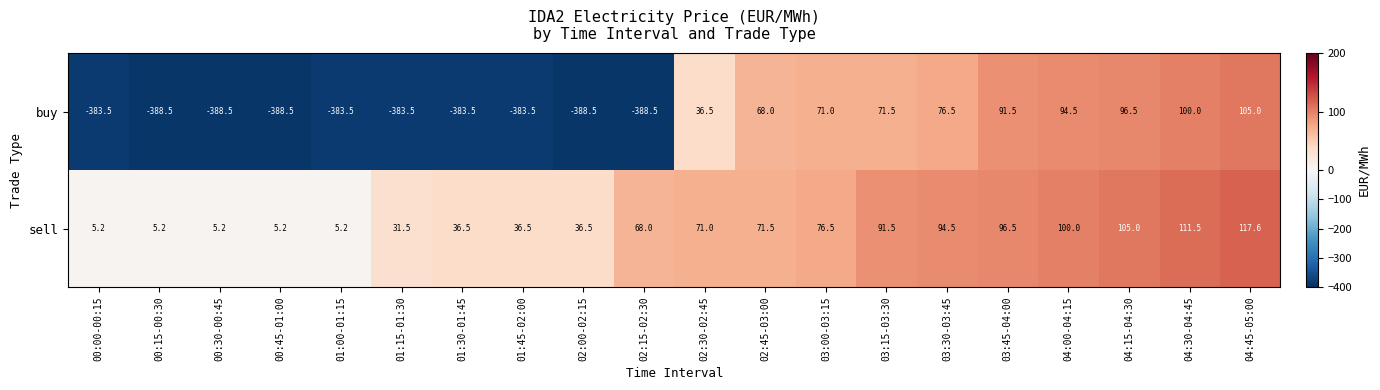

Which series has the largest range (max minus min)?

buy